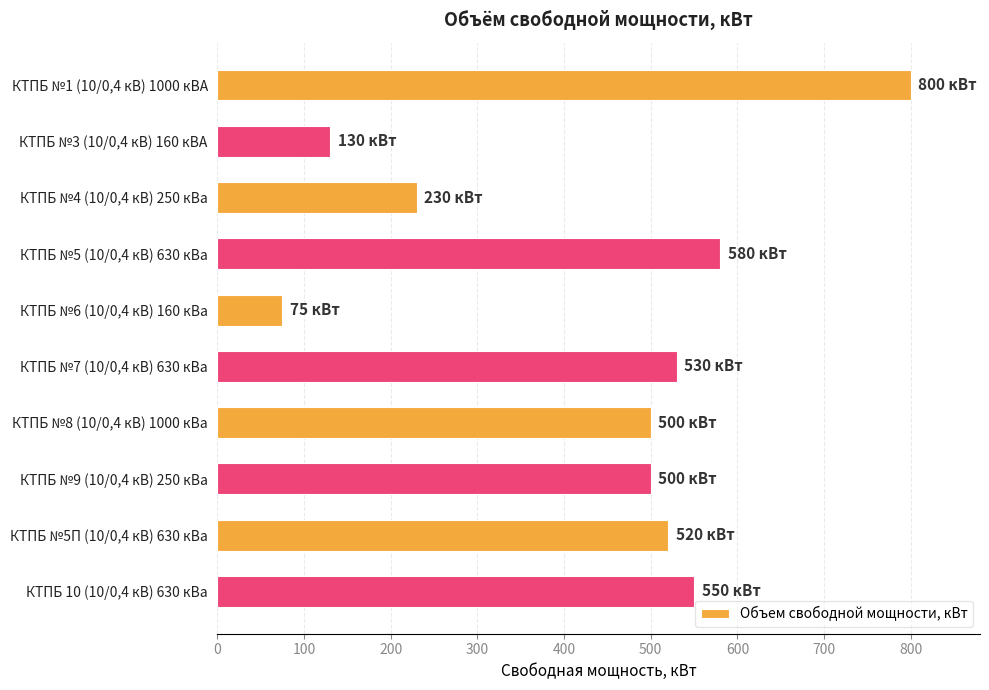

The chart shows a value of 550 at КТПБ 10 (10/0,4 кВ) 630 кВа. True or false?

True